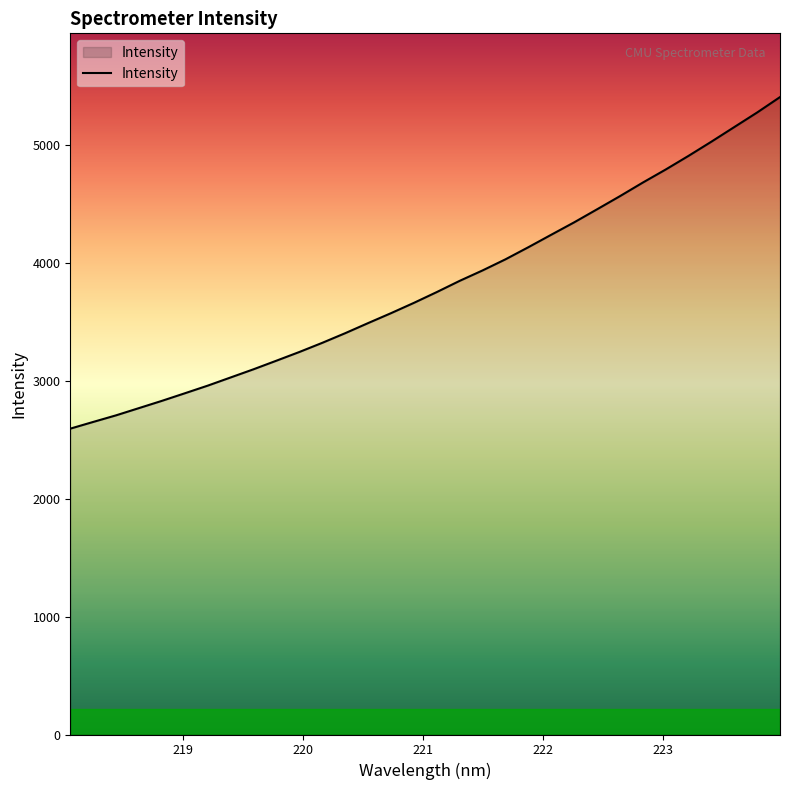

What is the smallest value displayed?

2594.1